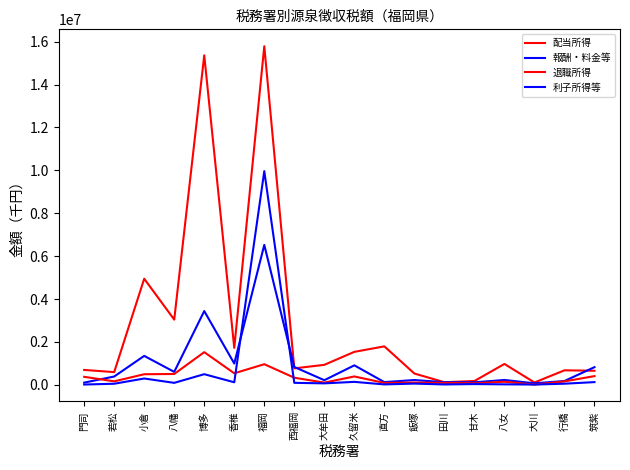

True or false: 退職所得 and 利子所得等 intersect in this chart.

True